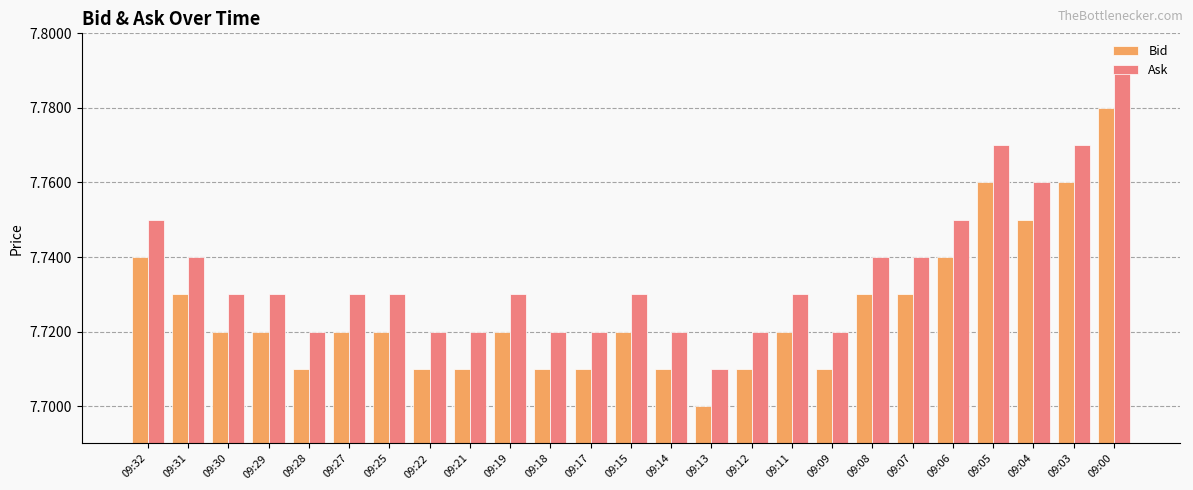

Count the number of data series in this chart.

2